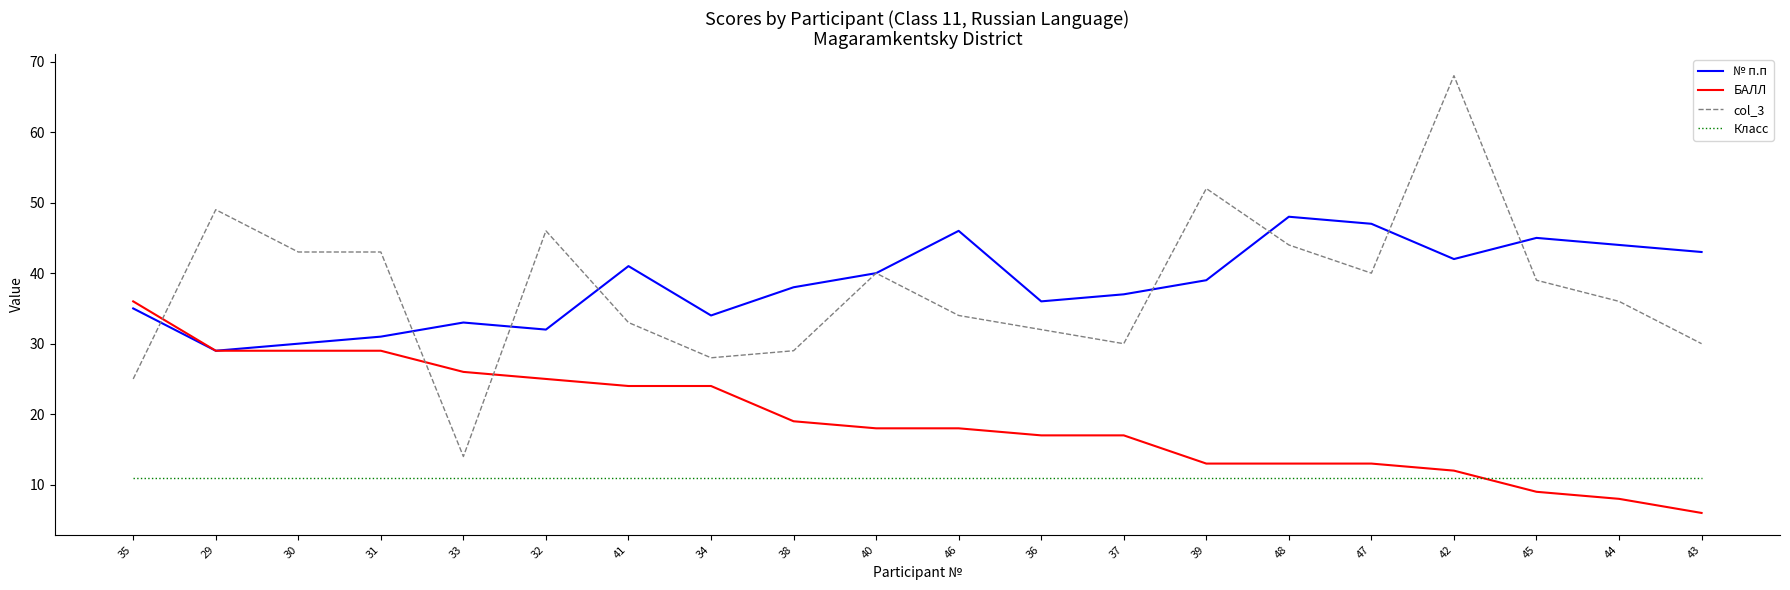

Which category has the lowest value in the col_3 series?

33